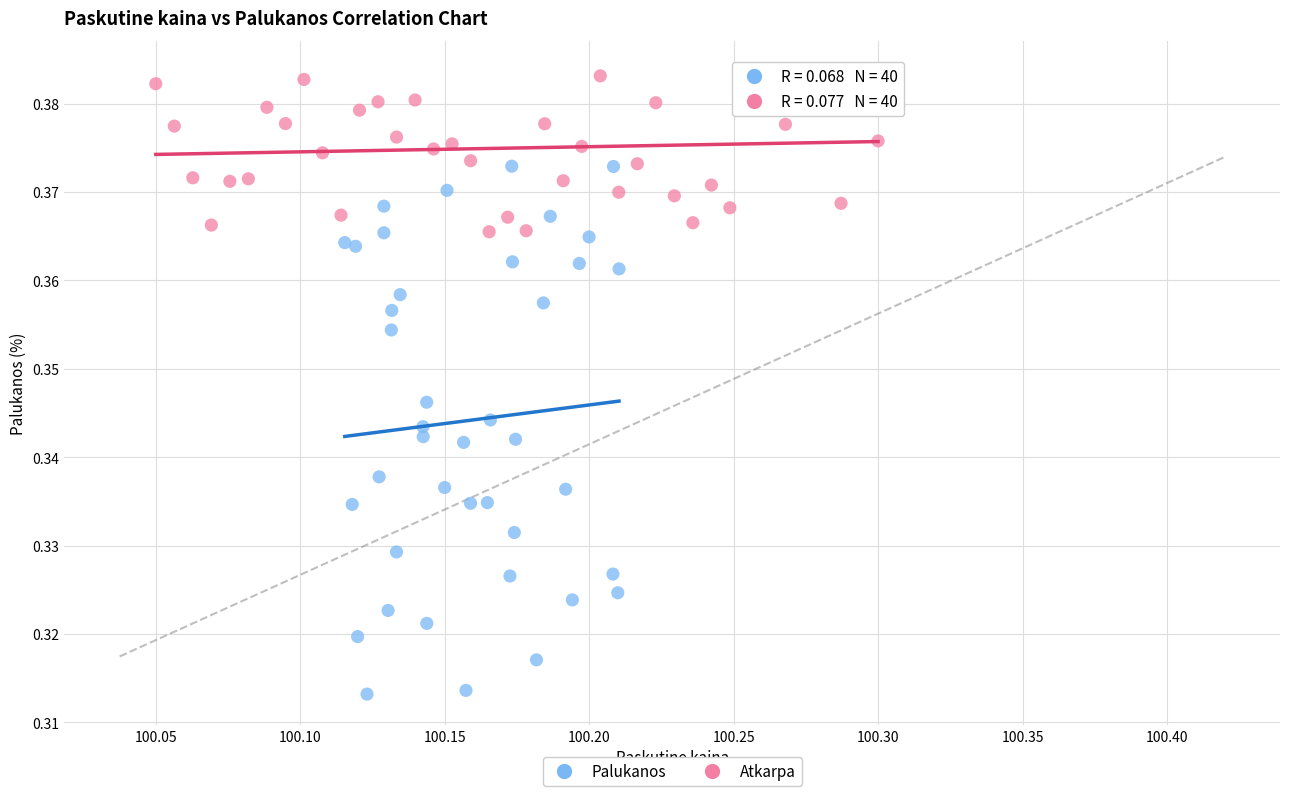

What are all the series names shown in the legend?

Palukanos, Atkarpa